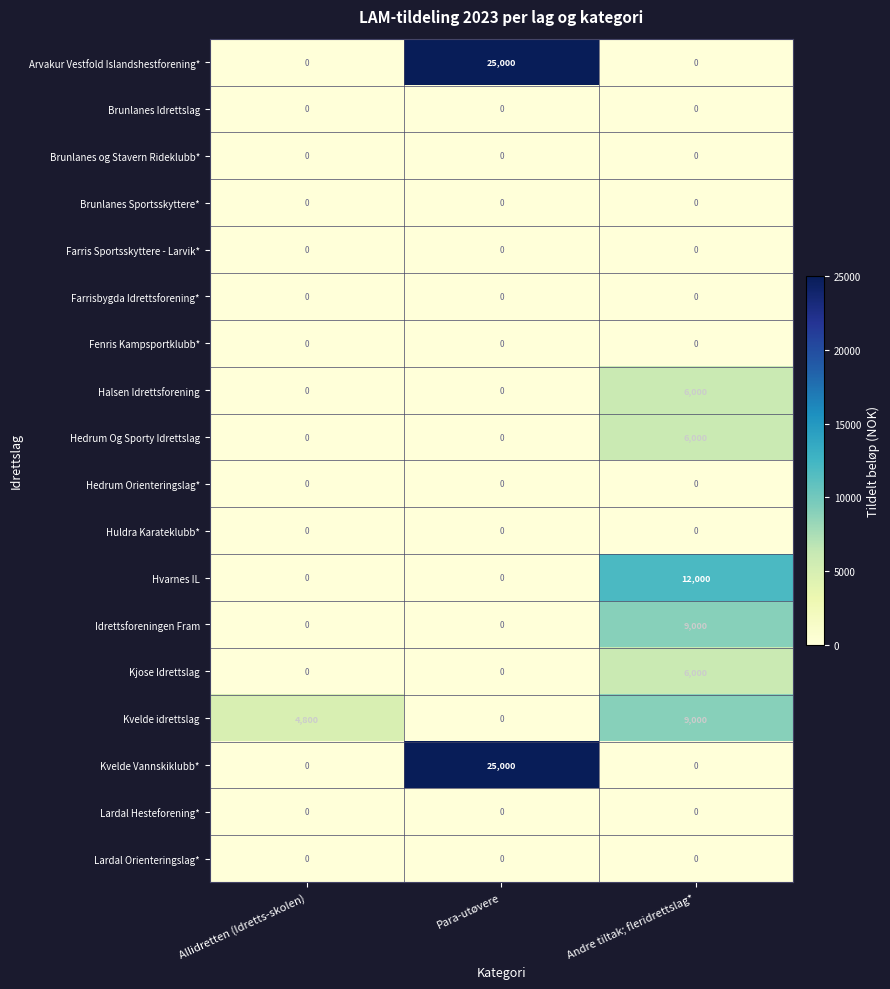

Count the number of categories in the chart.

3